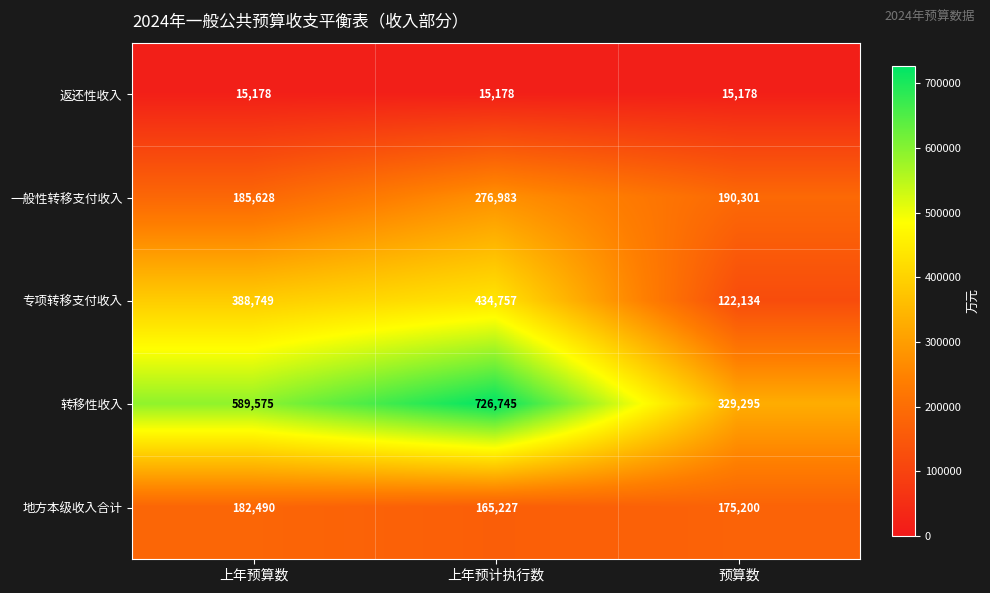

At which category is the sum across all series the highest?

上年预计执行数